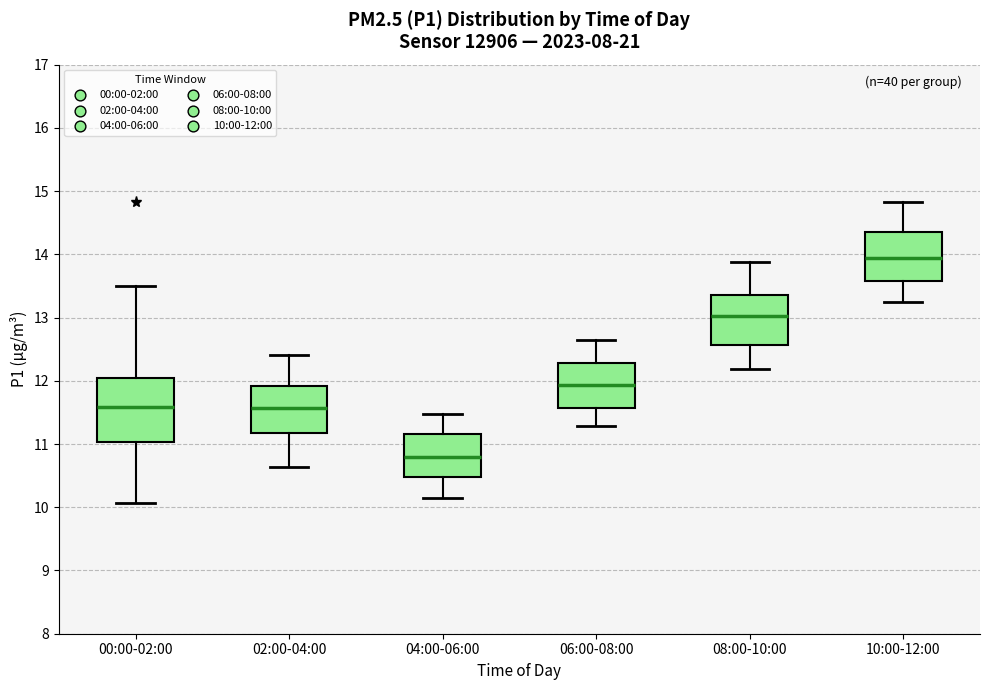

Which box's median line is the highest?

10:00-12:00